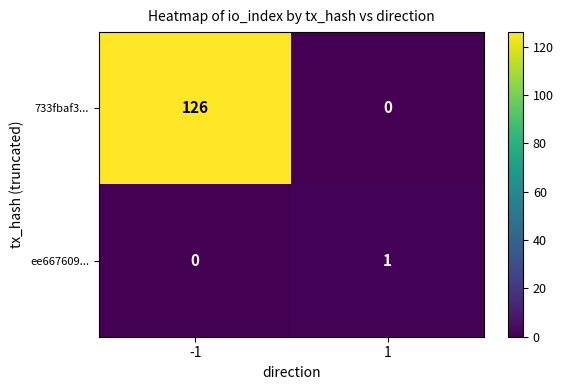

Which series has the widest spread of values?

733fbaf3...